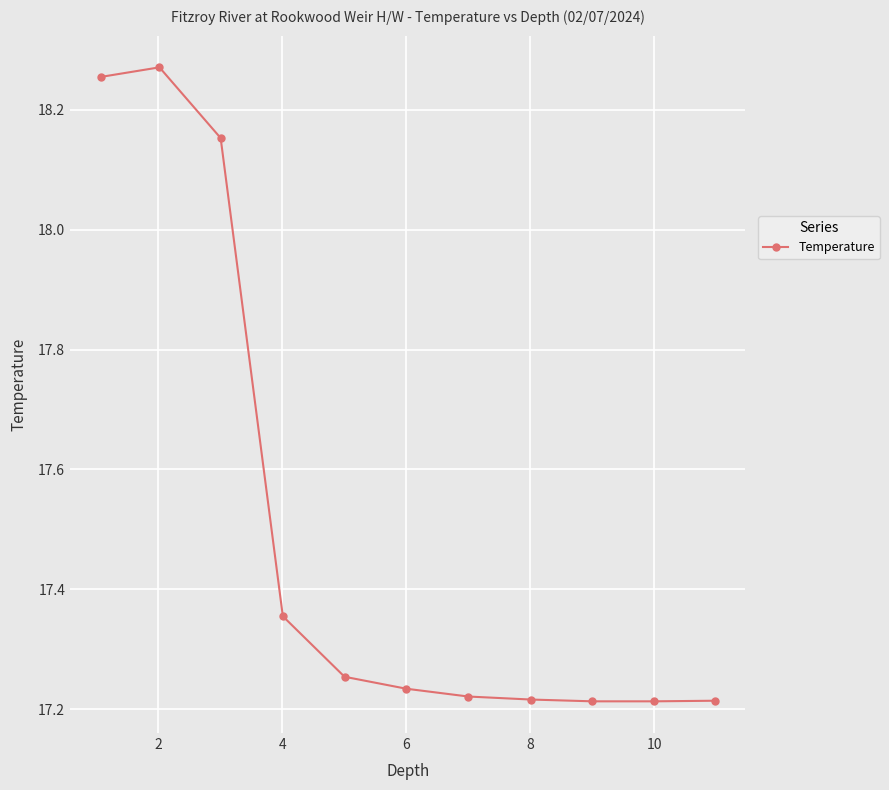

How many values are between 17 and 18?

8